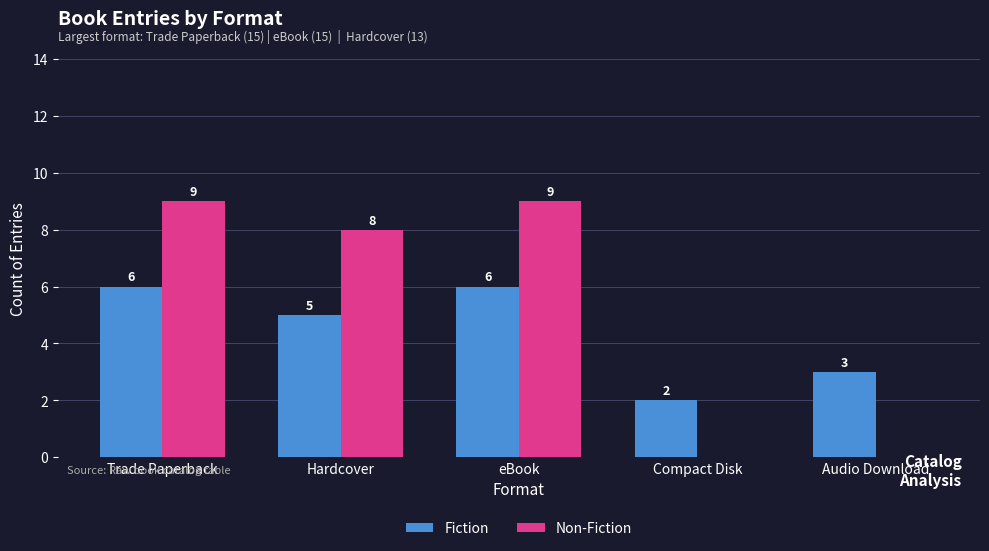

Read the Non-Fiction value at Trade Paperback.

9